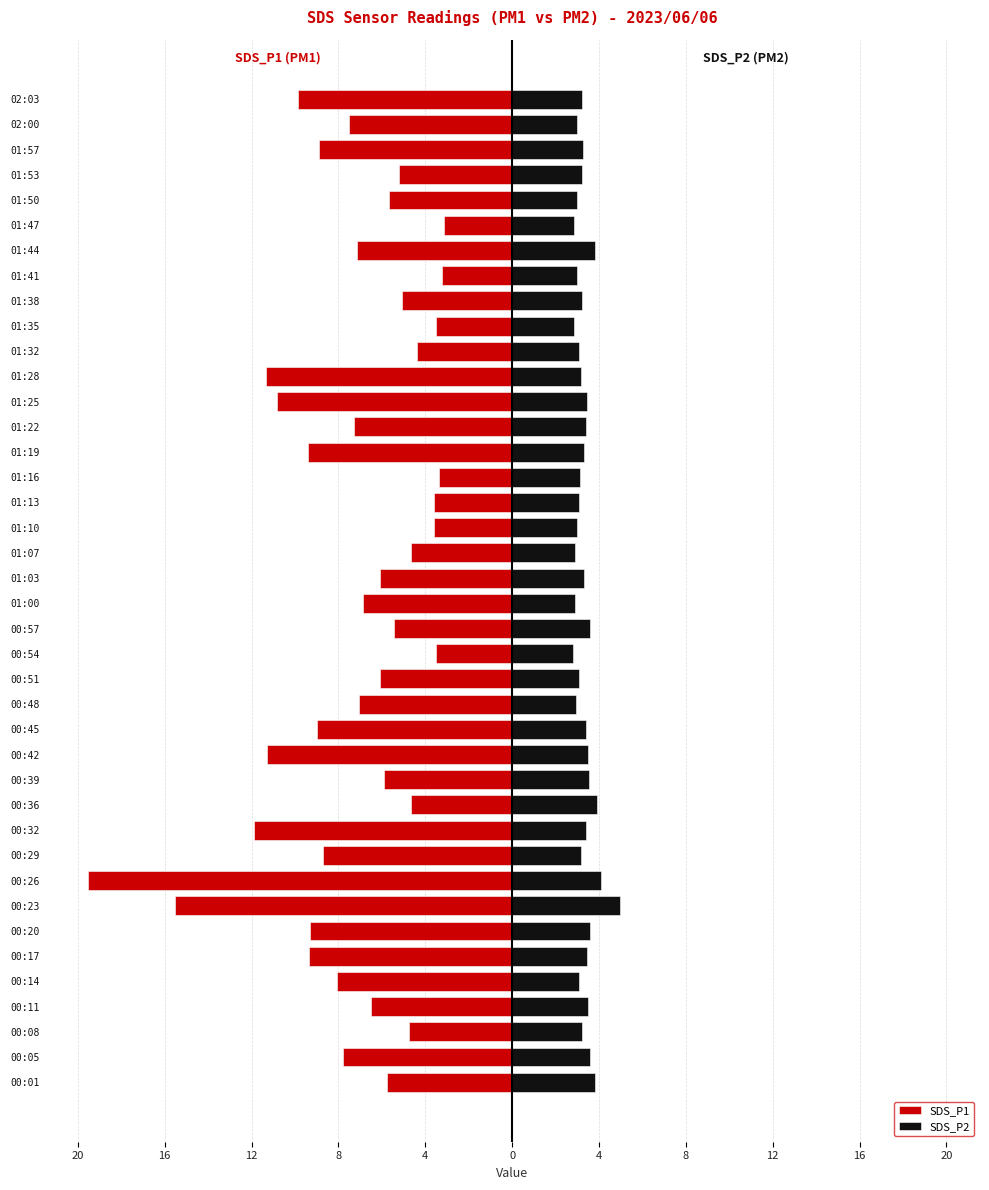

Reading left to right, extract all data points from this chart.

SDS_P1: -5.8	-7.8	-4.8	-6.5	-8.1	-9.3	-9.3	-15.5	-19.6	-8.7	-11.9	-4.7	-5.9	-11.3	-9.0	-7.0	-6.1	-3.5	-5.5	-6.8	-6.1	-4.7	-3.6	-3.6	-3.4	-9.4	-7.3	-10.8	-11.3	-4.4	-3.5	-5.0	-3.2	-7.1	-3.1	-5.7	-5.2	-8.9	-7.5	-9.9
SDS_P2: 3.8	3.6	3.2	3.5	3.1	3.5	3.6	5.0	4.1	3.1	3.4	3.9	3.5	3.5	3.4	2.9	3.1	2.8	3.6	2.9	3.3	2.9	3.0	3.1	3.1	3.3	3.4	3.5	3.2	3.1	2.8	3.2	3.0	3.8	2.9	3.0	3.2	3.2	3.0	3.2